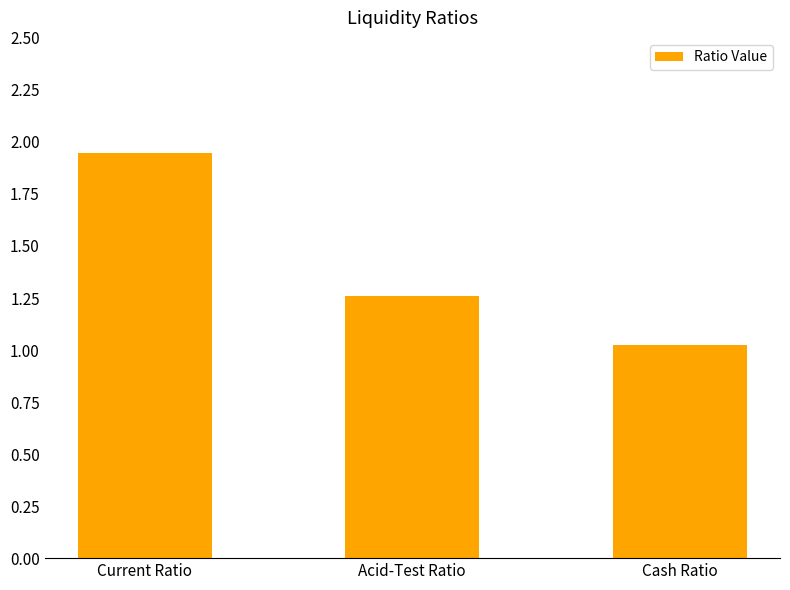

What is the difference between the maximum and second lowest values?

0.7